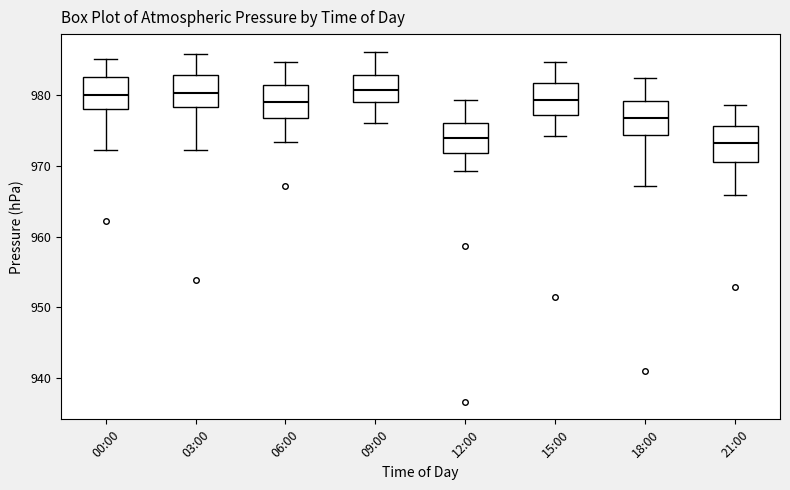

Reading left to right, transcribe this box plot: for each box, give where its median line is, the range the box spans, and where its two whiskers end, as read against the y-axis. The values are not printed on the chart, so give them approximately, as read against the axis.

00:00: median 980, box 978 to 983, whiskers 972 to 985
03:00: median 980, box 978 to 983, whiskers 972 to 986
06:00: median 979, box 977 to 981, whiskers 973 to 985
09:00: median 981, box 979 to 983, whiskers 976 to 986
12:00: median 974, box 972 to 976, whiskers 969 to 979
15:00: median 979, box 977 to 982, whiskers 974 to 985
18:00: median 977, box 974 to 979, whiskers 967 to 983
21:00: median 973, box 971 to 976, whiskers 966 to 979